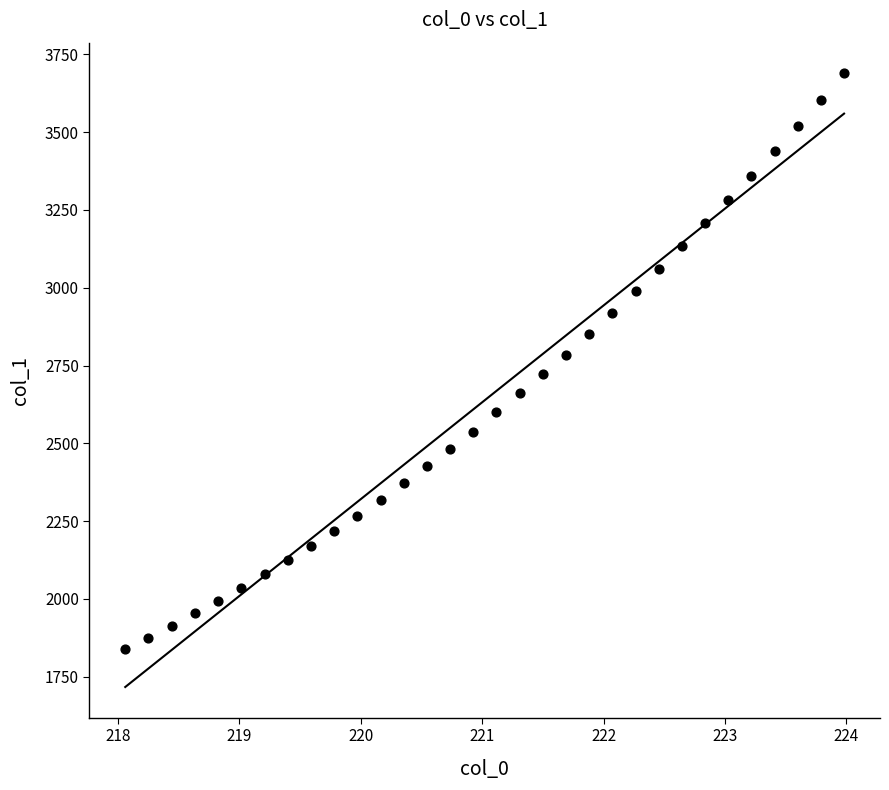

What is the range of Y values (max minus min)?

1849.9